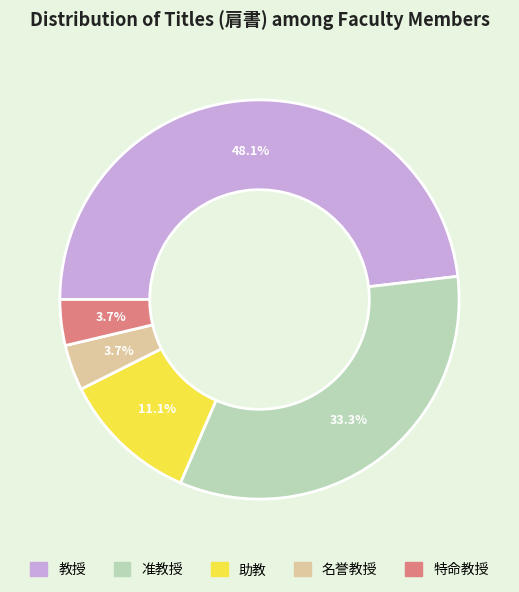

What is the ratio of the value at 名誉教授 to the value at 特命教授?

1.0